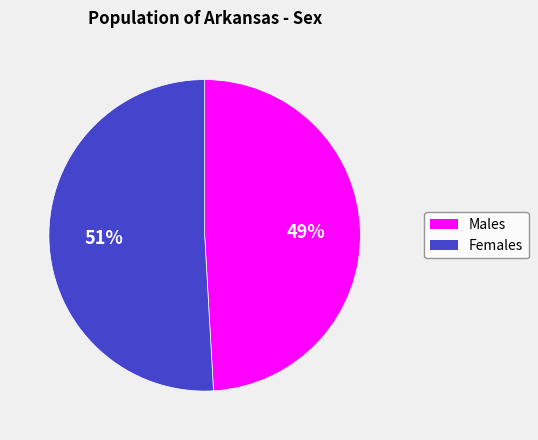

To the nearest percent, what is the average slice percentage?

50%